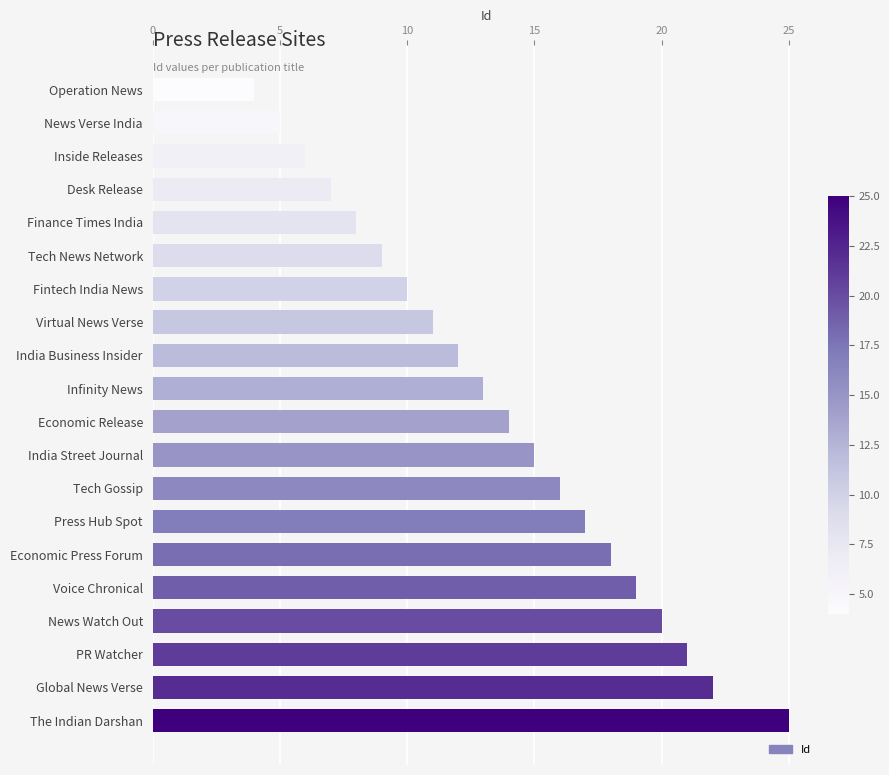

List the labels in order of value, largest first.

The Indian Darshan, Global News Verse, PR Watcher, News Watch Out, Voice Chronical, Economic Press Forum, Press Hub Spot, Tech Gossip, India Street Journal, Economic Release, Infinity News, India Business Insider, Virtual News Verse, Fintech India News, Tech News Network, Finance Times India, Desk Release, Inside Releases, News Verse India, Operation News